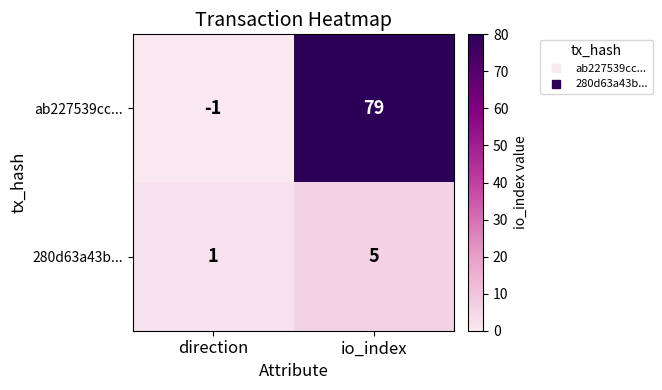

True or false: 280d63a43b... has a value of 5 at io_index.

True